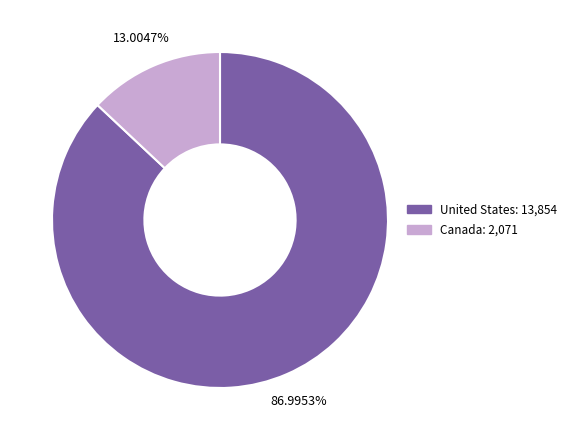

Which slice is the smallest?

Canada